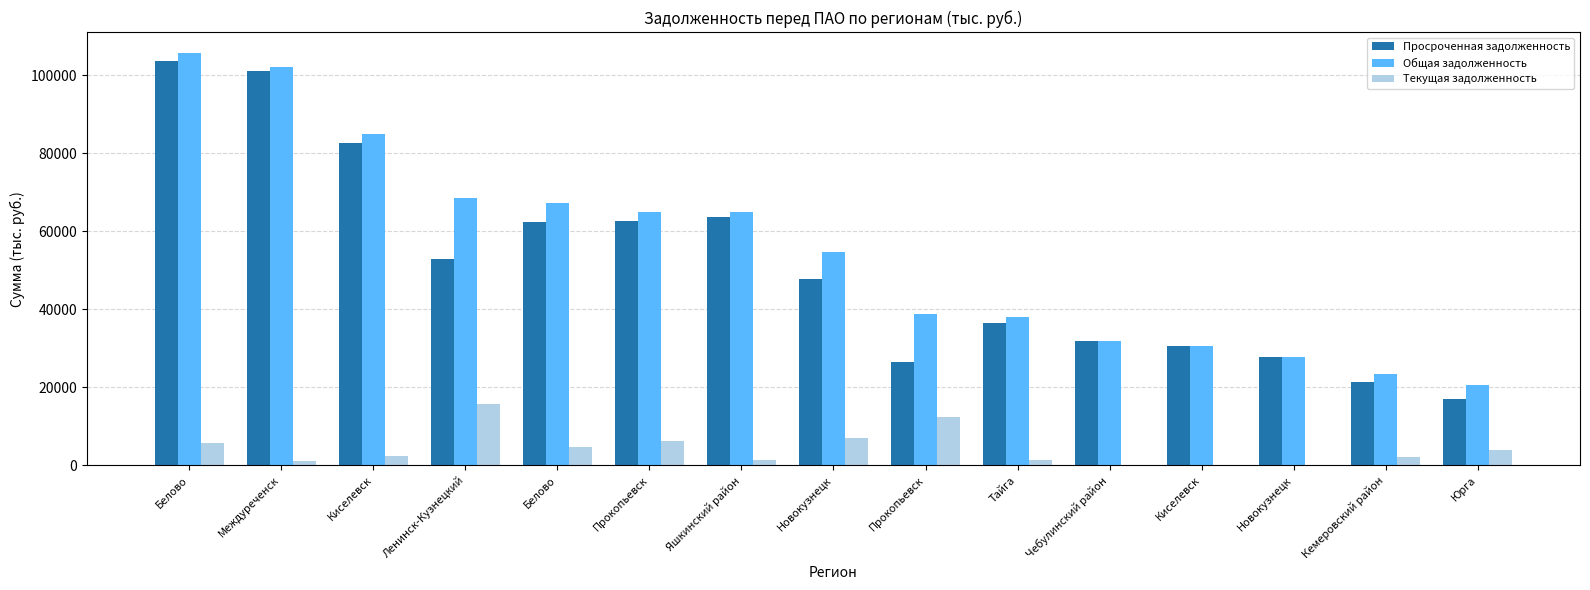

How many distinct data groups are displayed?

3